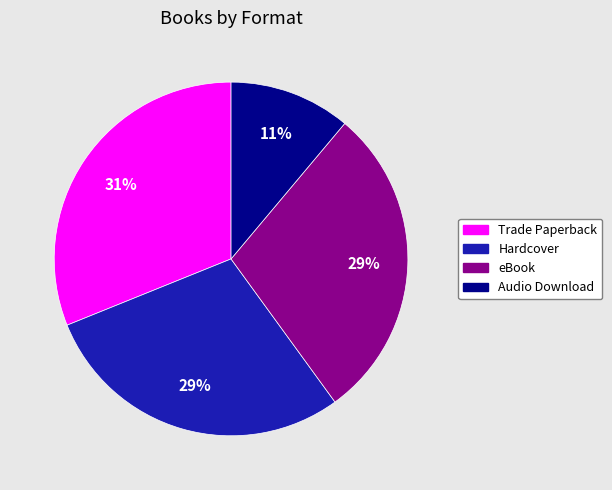

To the nearest percent, what is the combined percentage of Hardcover and Trade Paperback?

60%